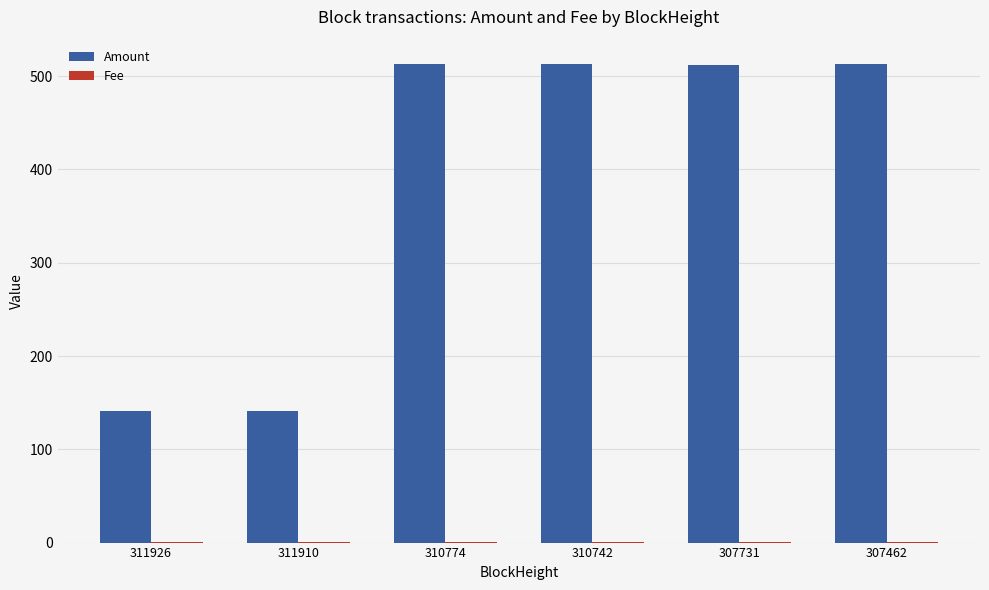

The value of Amount at 310742 is 897.7. True or false?

False